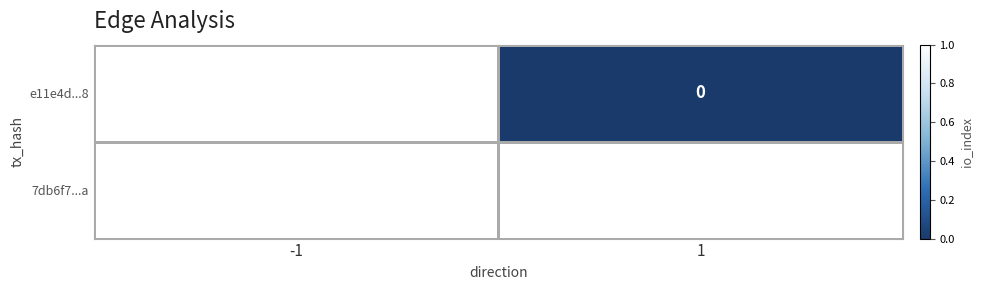

The 7db6f7...a series shows 1 at -1. True or false?

True